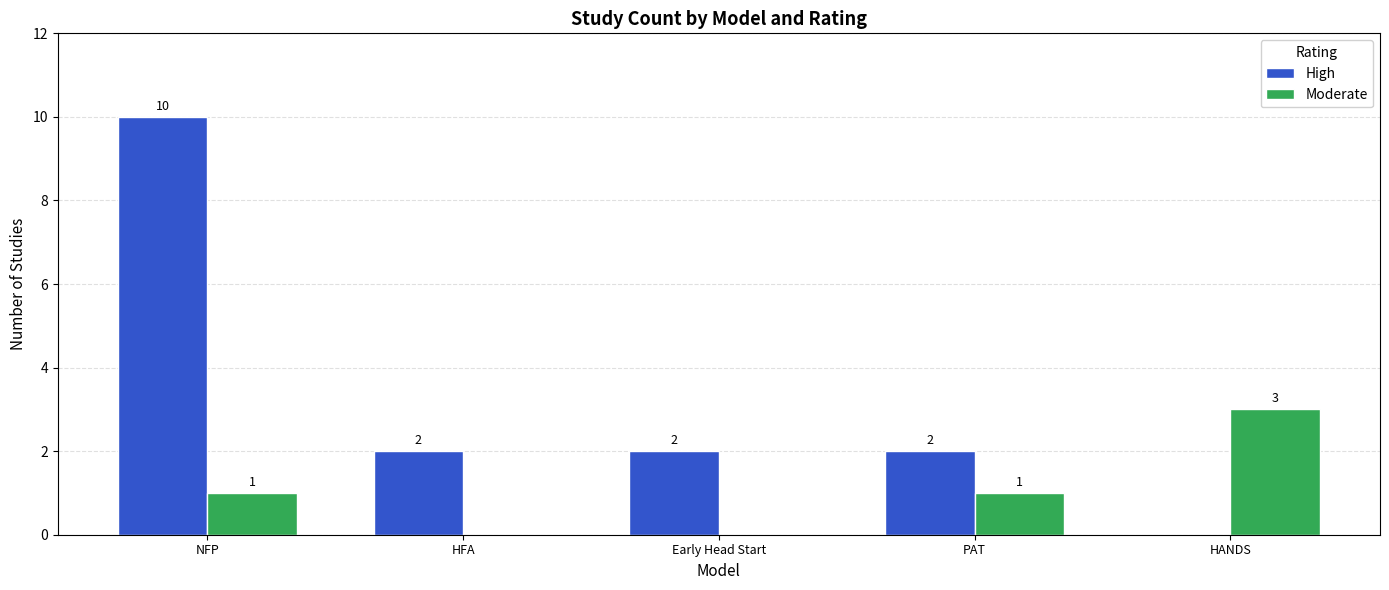

Reading right to left, what are all the values shown in this chart?

High: HANDS=0	PAT=2	Early Head Start=2	HFA=2	NFP=10
Moderate: HANDS=3	PAT=1	Early Head Start=0	HFA=0	NFP=1